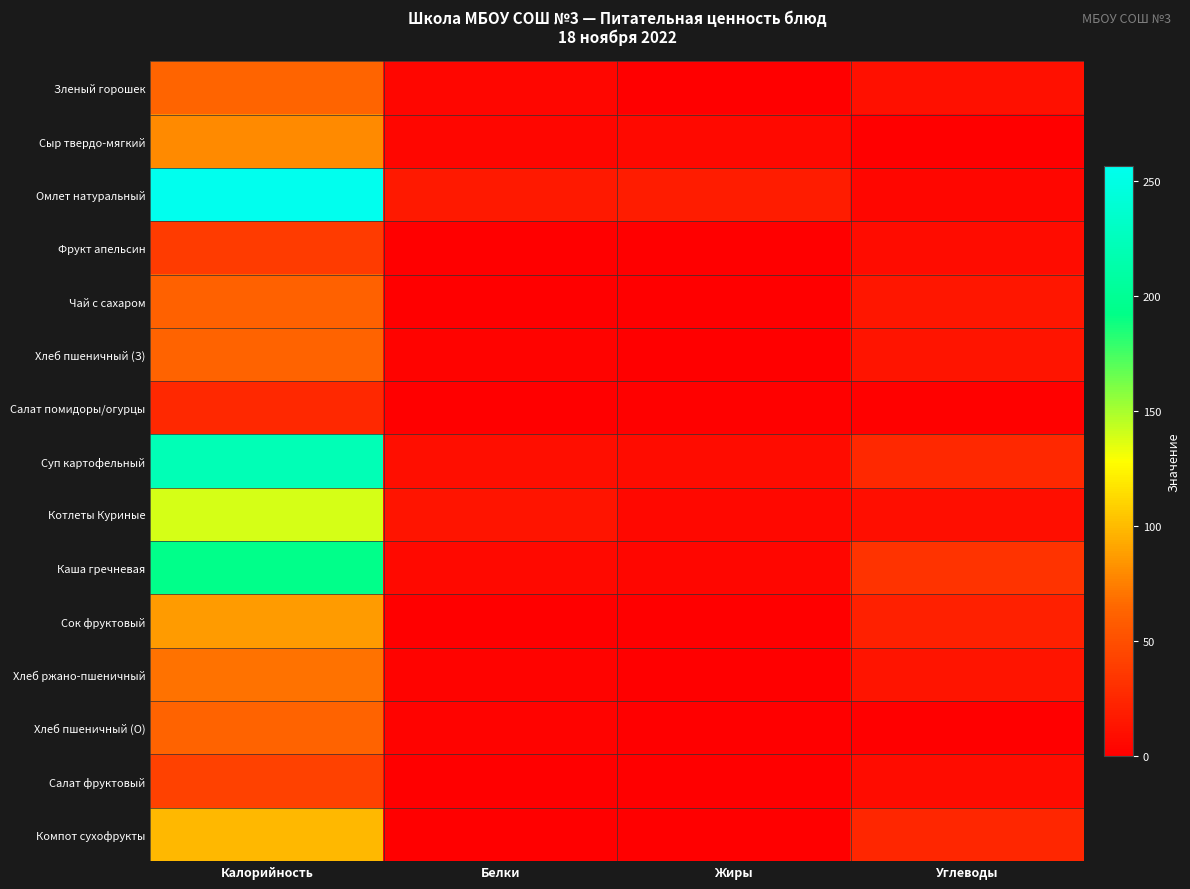

Reading right to left, what are all the values shown in this chart?

Зленый горошек: Углеводы=10.7	Жиры=0.2	Белки=4.6	Калорийность=63.2
Сыр твердо-мягкий: Углеводы=0.0	Жиры=6.8	Белки=4.6	Калорийность=79.8
Омлет натуральный: Углеводы=5.0	Жиры=19.0	Белки=16.3	Калорийность=256.2
Фрукт апельсин: Углеводы=8.1	Жиры=0.2	Белки=0.9	Калорийность=37.8
Чай с сахаром: Углеводы=15.0	Жиры=0.1	Белки=0.2	Калорийность=61.3
Хлеб пшеничный (З): Углеводы=13.1	Жиры=0.2	Белки=2.0	Калорийность=62.5
Салат помидоры/огурцы: Углеводы=1.6	Жиры=2.0	Белки=0.3	Калорийность=25.6
Суп картофельный: Углеводы=25.2	Жиры=8.9	Белки=9.9	Калорийность=220.5
Котлеты Куриные: Углеводы=9.1	Жиры=5.2	Белки=13.7	Калорийность=138.4
Каша гречневая: Углеводы=32.3	Жиры=4.2	Белки=6.6	Калорийность=193.3
Сок фруктовый: Углеводы=20.2	Жиры=0.2	Белки=1.0	Калорийность=86.6
Хлеб ржано-пшеничный: Углеводы=13.7	Жиры=0.5	Белки=2.6	Калорийность=69.6
Хлеб пшеничный (О): Углеводы=0.0	Жиры=0.2	Белки=2.0	Калорийность=62.5
Салат фруктовый: Углеводы=8.9	Жиры=0.3	Белки=0.7	Калорийность=41.1
Компот сухофрукты: Углеводы=24.4	Жиры=0.0	Белки=0.2	Калорийность=98.6